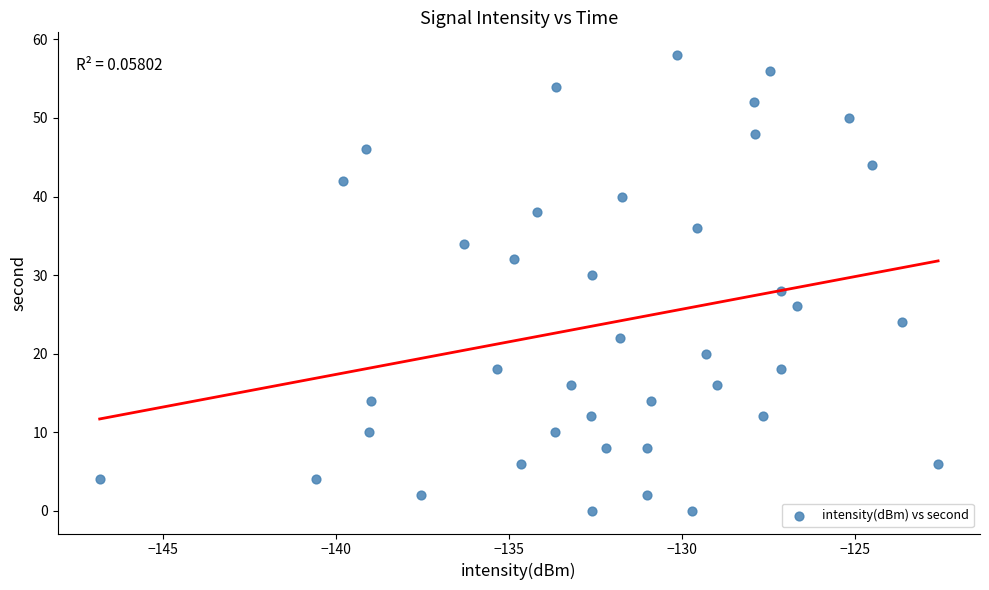

What is the range of Y values (max minus min)?

58